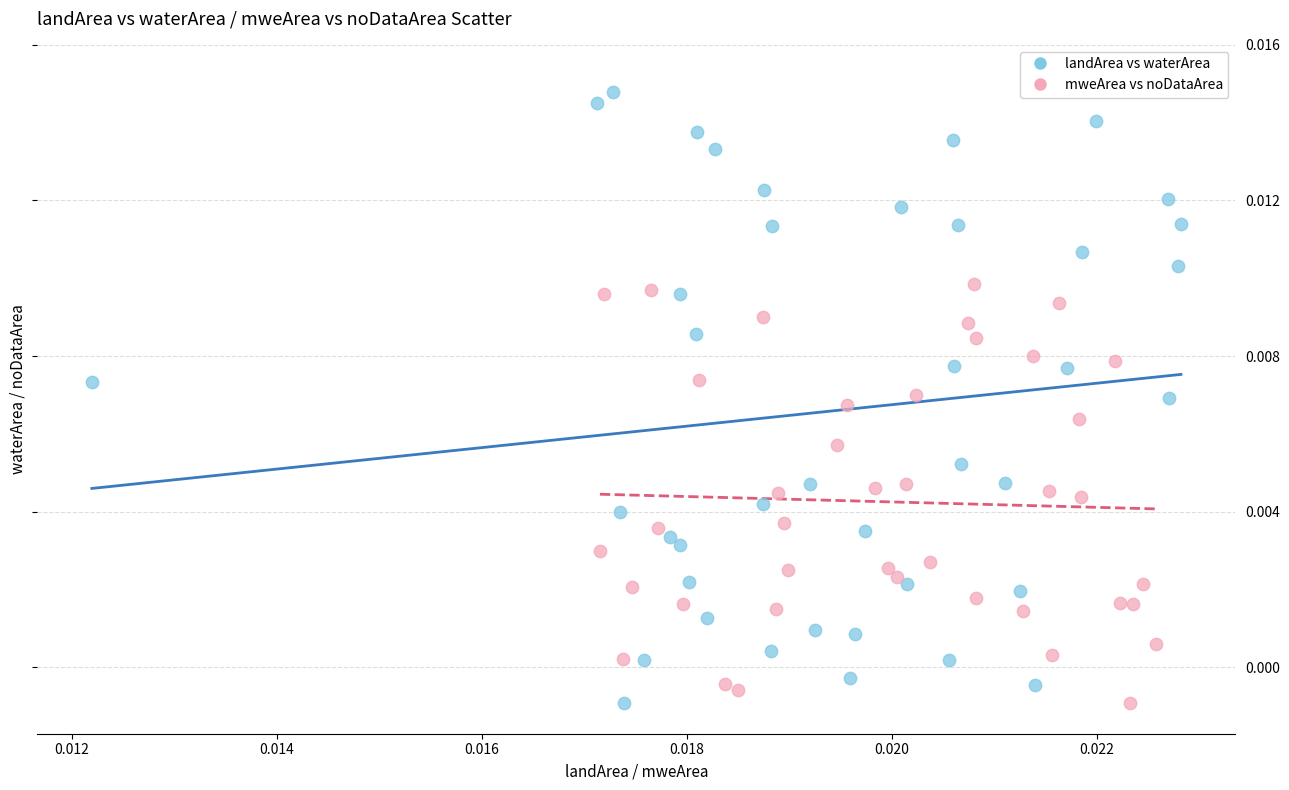

Which series contains the highest Y value?

landArea vs waterArea